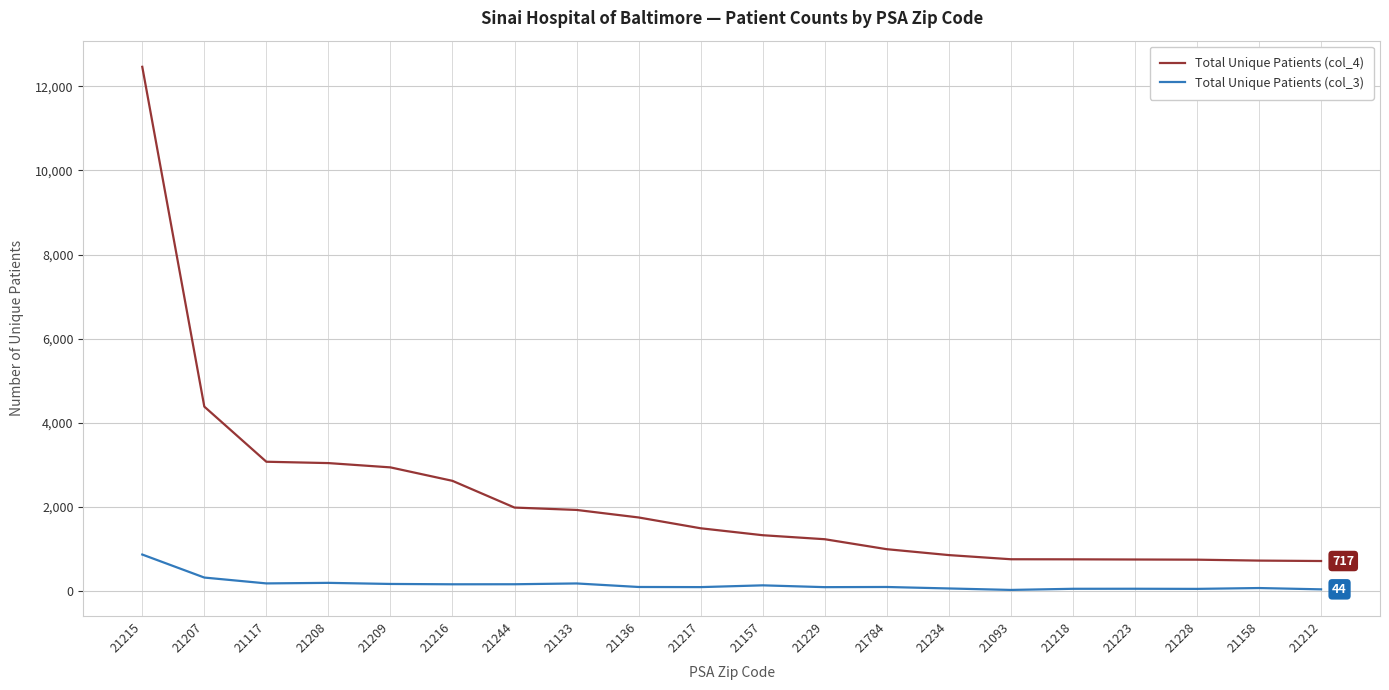

The value of Total Unique Patients (col_4) at 21228 is 749. True or false?

True